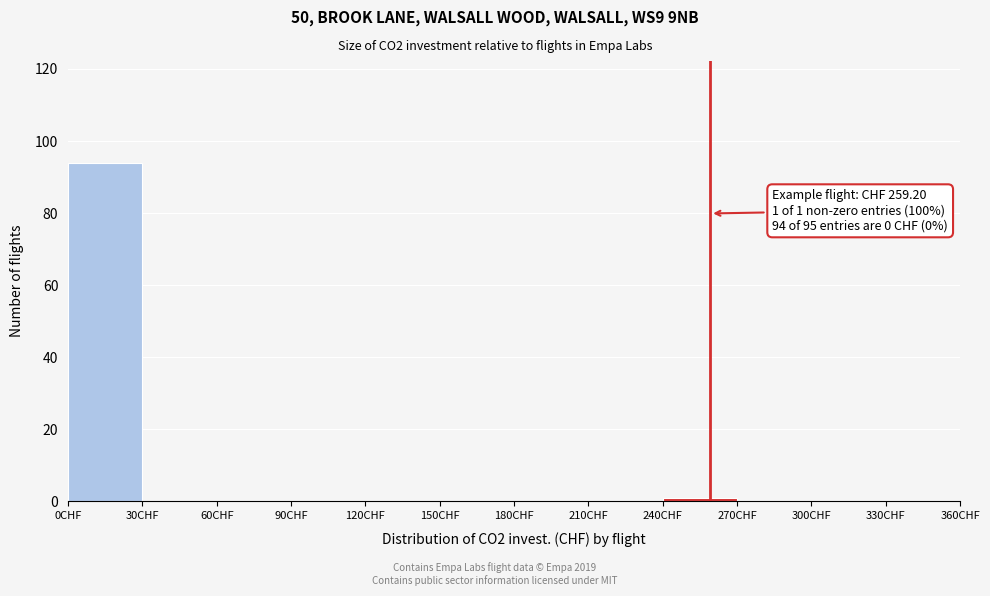

Over which range of the x-axis is the bar tallest?

0 to 30